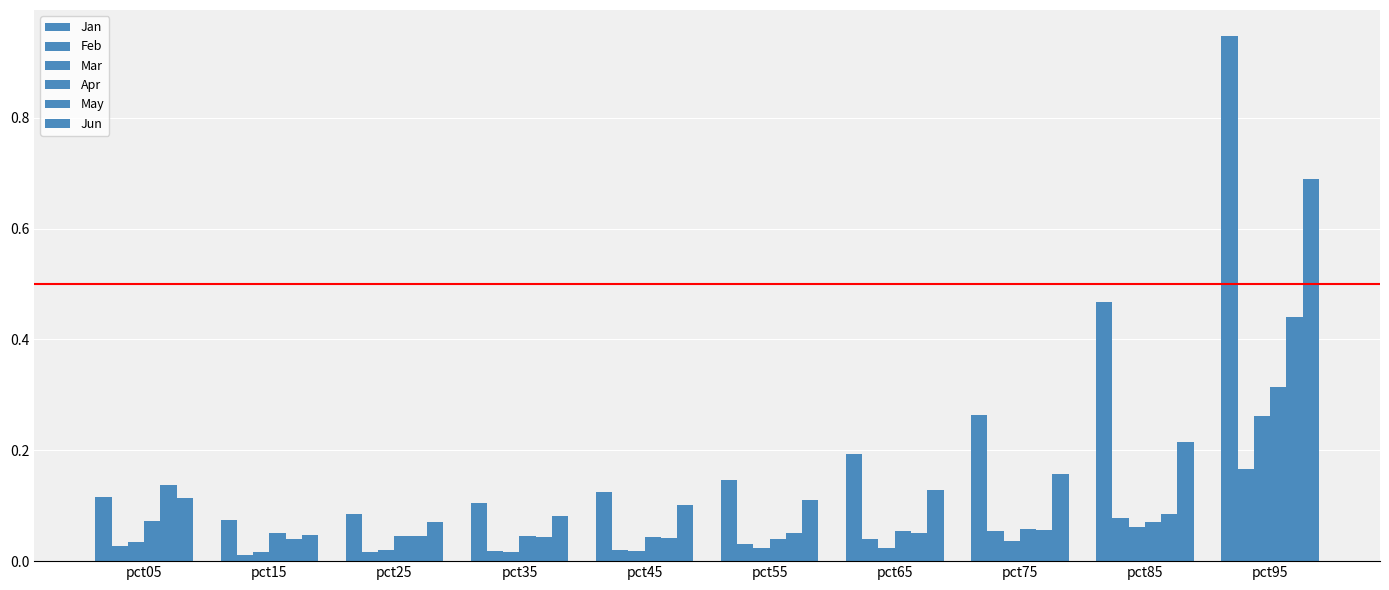

How many distinct data groups are displayed?

6